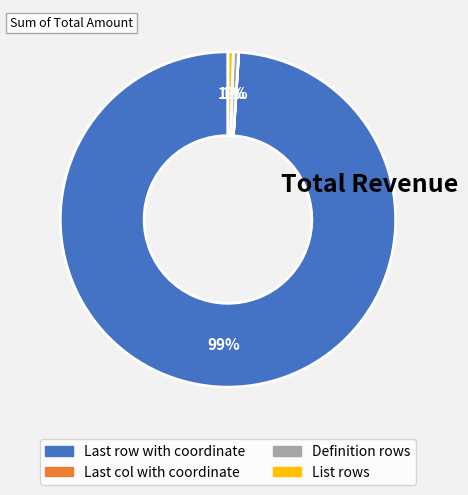

Is there a majority slice in this chart?

Yes